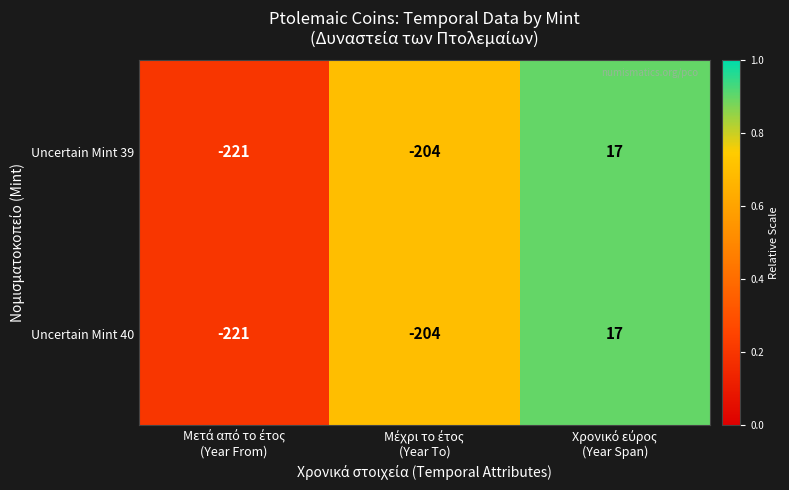

Reading right to left, what are all the values shown in this chart?

Uncertain Mint 39: 17	-204	-221
Uncertain Mint 40: 17	-204	-221